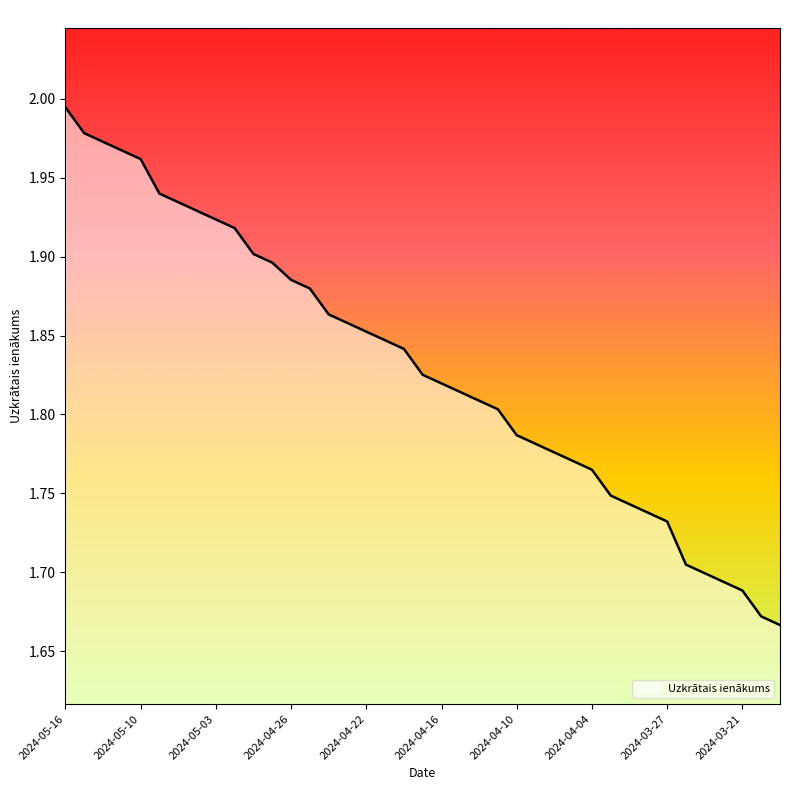

What is the difference between the maximum and minimum values?

0.3